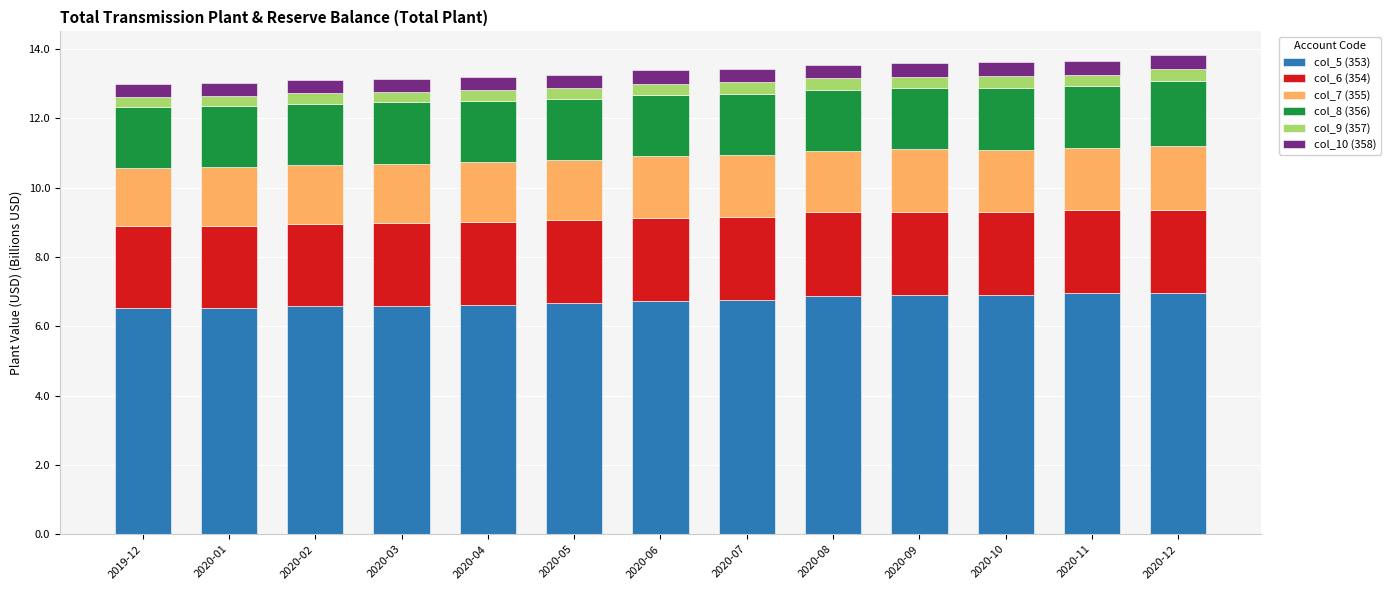

What is the lowest value of the col_5 (353) series?

6.5